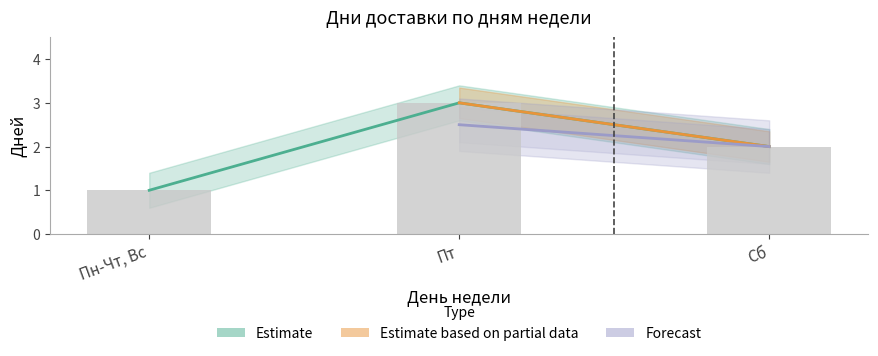

What is the maximum value shown in the chart?

3